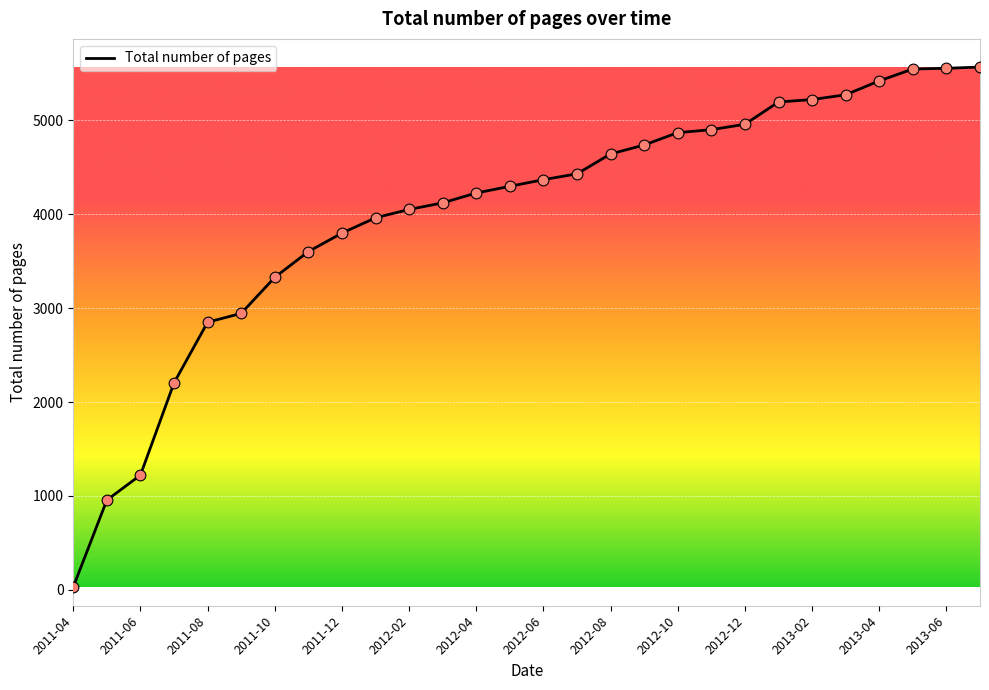

What is the greatest value displayed?

5567